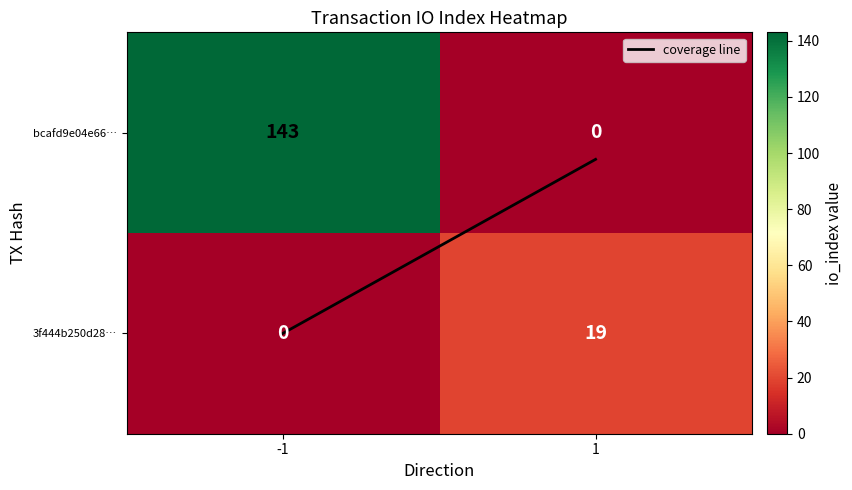

The value of 3f444b250d28… at -1 is 0. True or false?

True